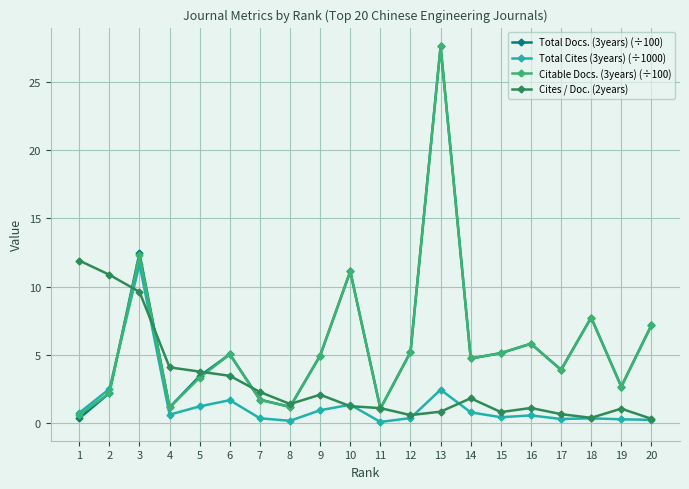

Which series changed the most between 5 and 15?

Cites / Doc. (2years)